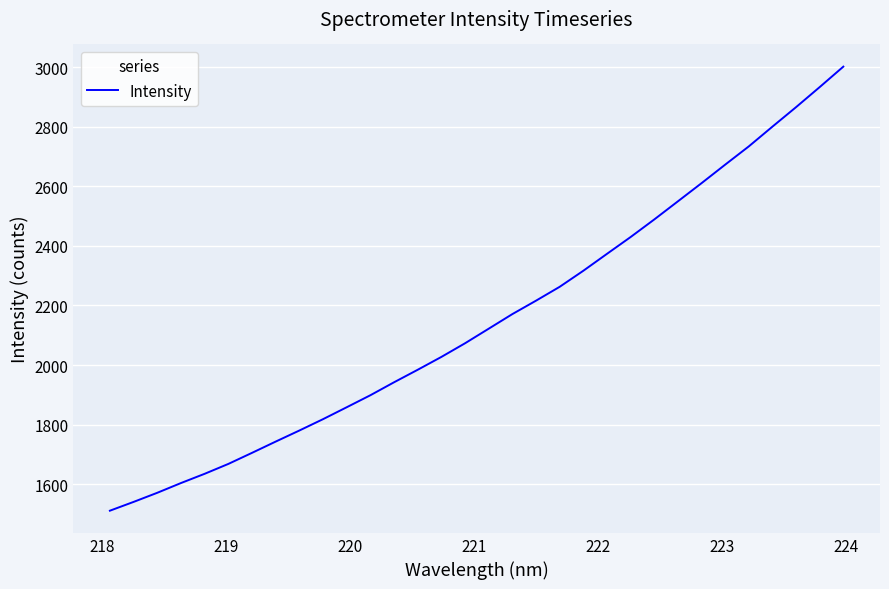

What is the maximum value shown in the chart?

3002.0